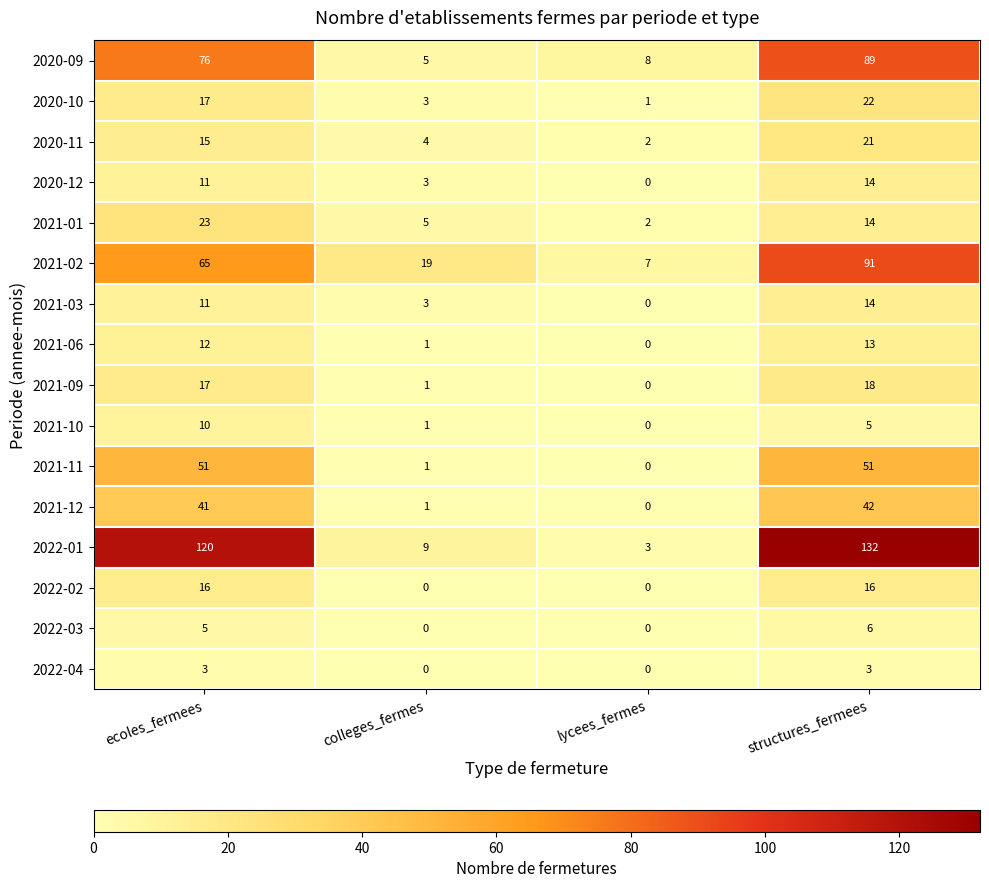

What is the greatest value displayed?

132